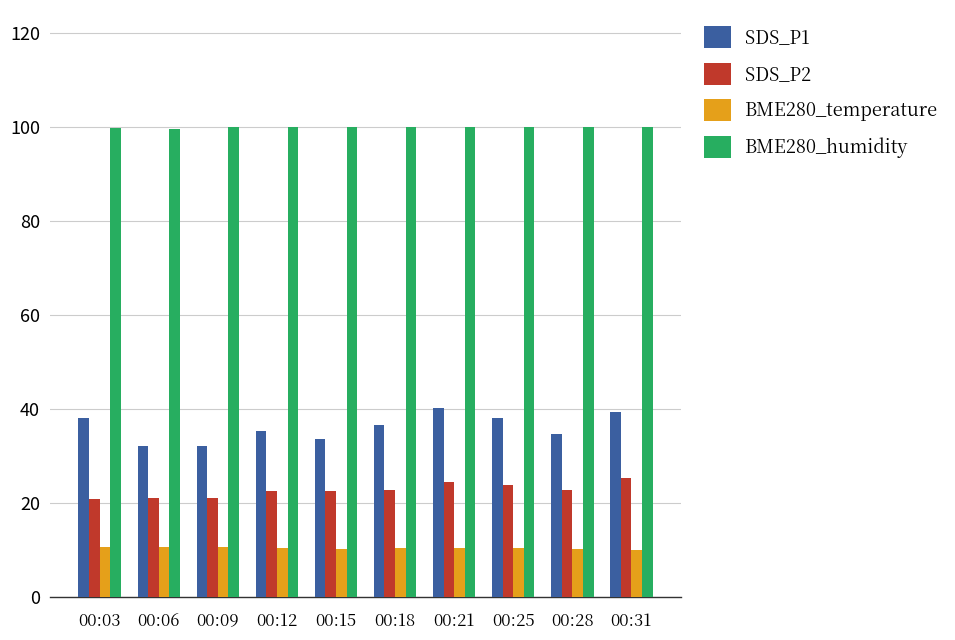

What is the difference between the maximum and minimum values in the BME280_temperature series?

0.6